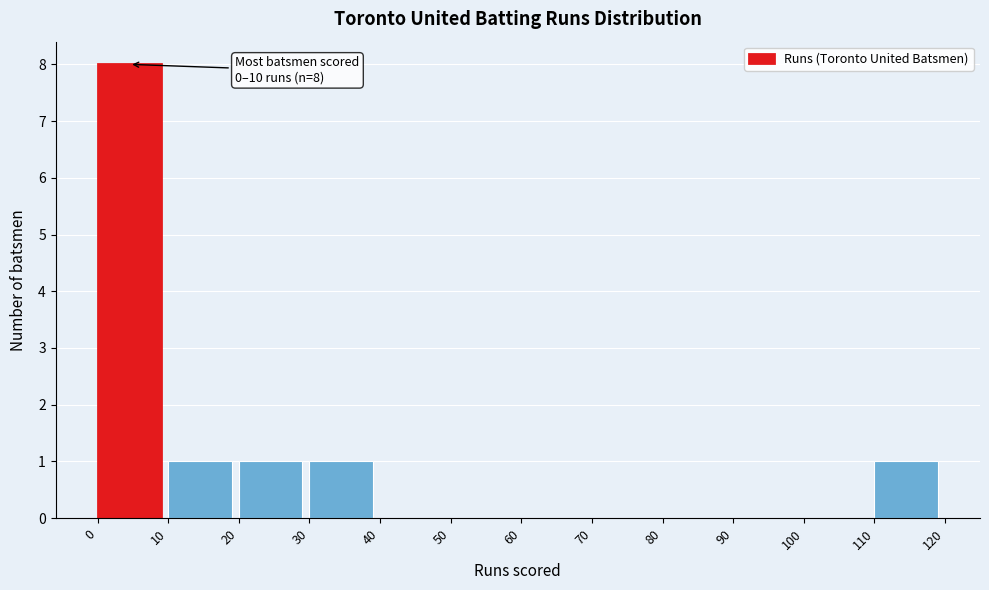

Which range on the x-axis has the tallest bar?

0 to 10